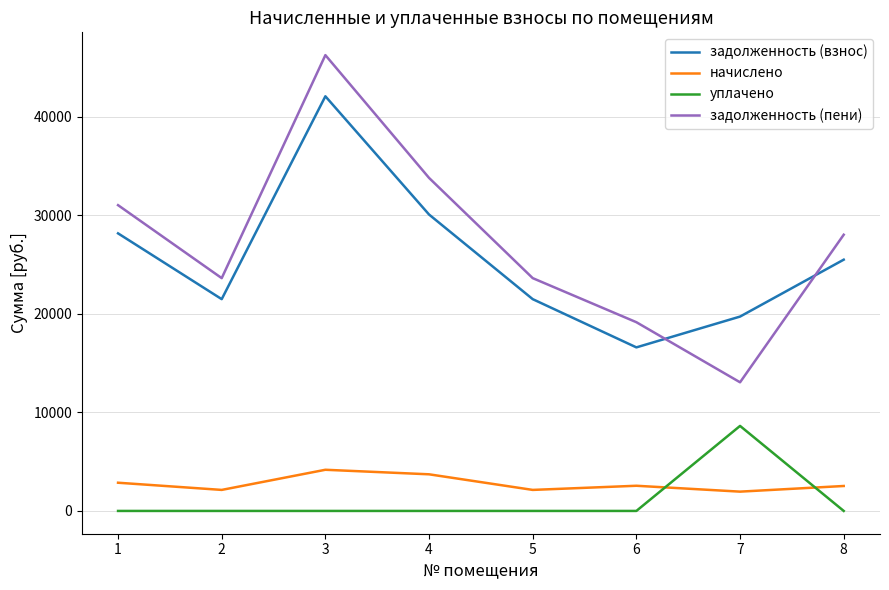

After their last crossing, which series has the higher values: задолженность (взнос) or задолженность (пени)?

задолженность (пени)